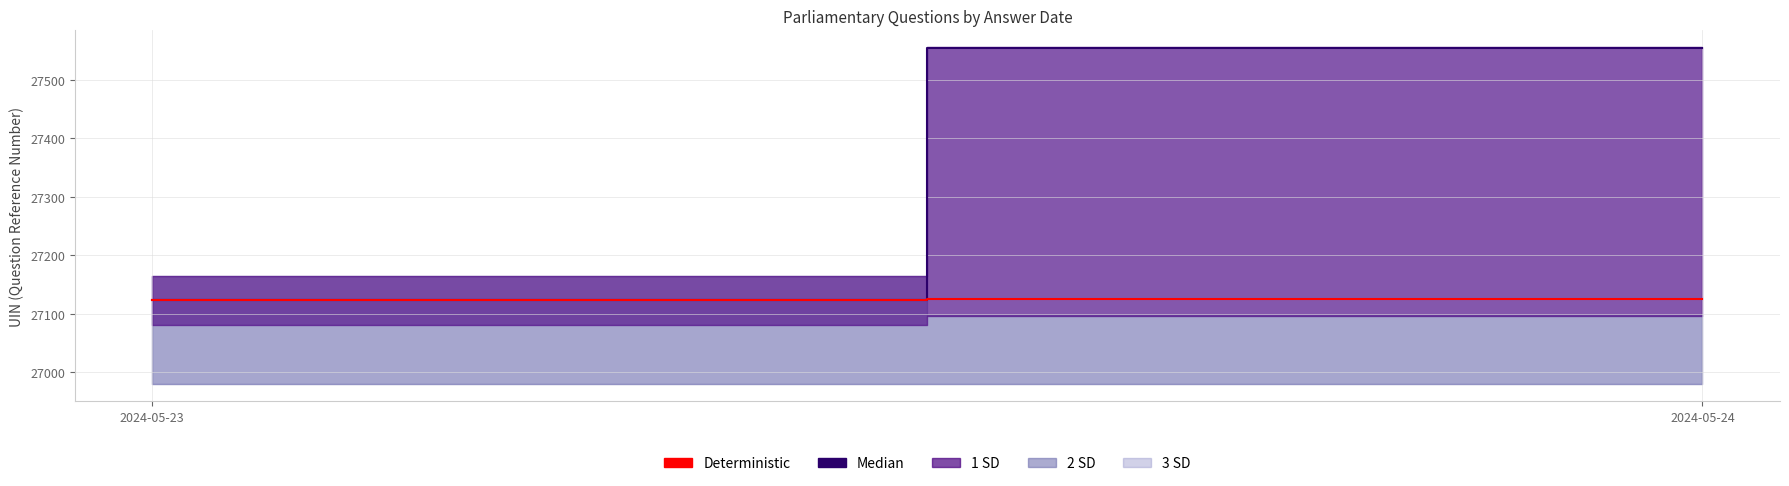

What is the value of the Deterministic point at the 2nd from the left?

27125